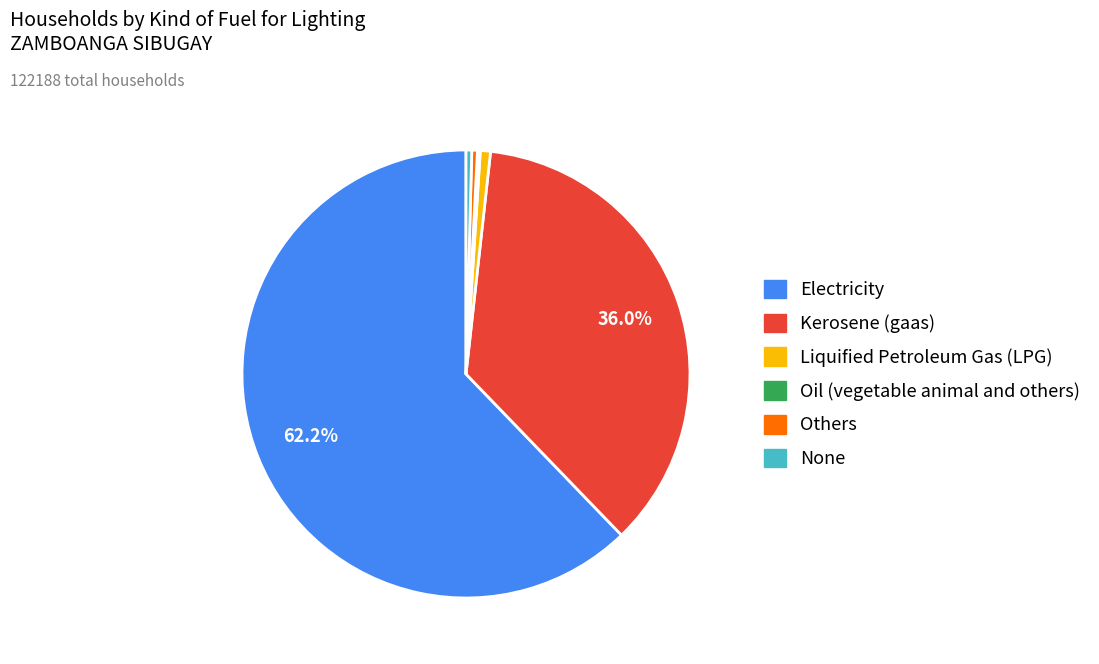

To the nearest percent, what portion does Kerosene (gaas) represent?

36%